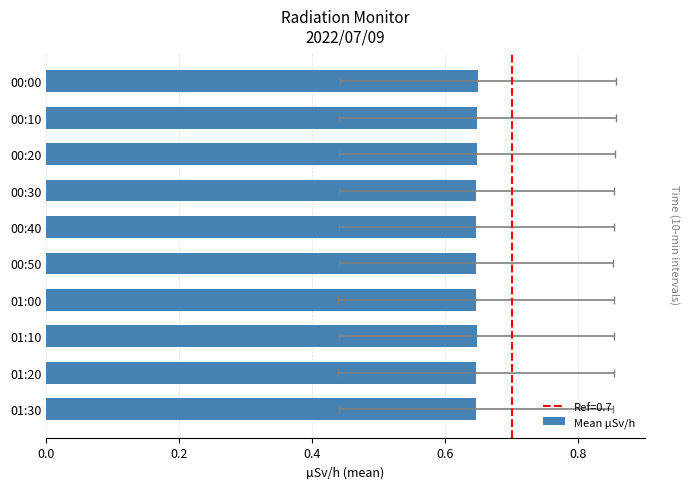

Is it true that the value at 00:00 is 0.2?

False